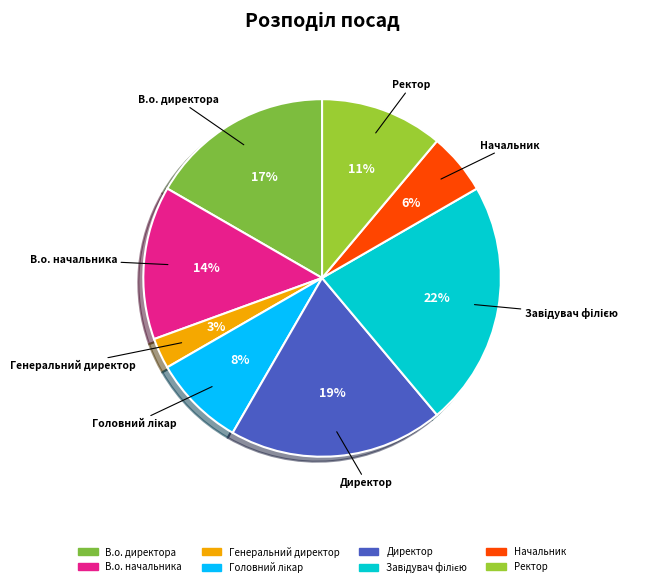

Is the sum of Генеральний директор and В.о. начальника greater than half?

No